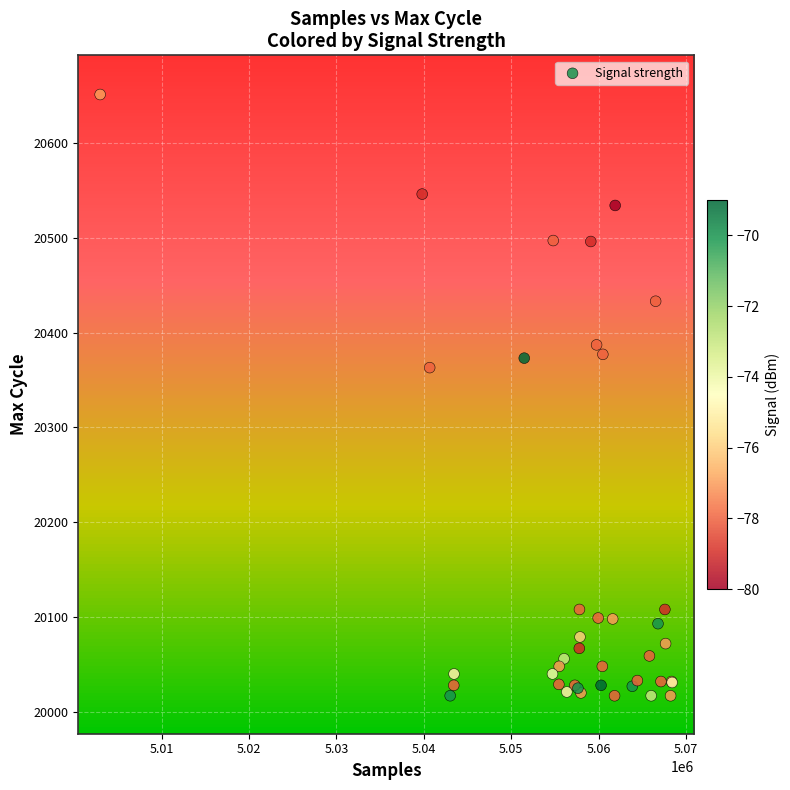

What Y value in the scatter plot is closest to 20334?

20363